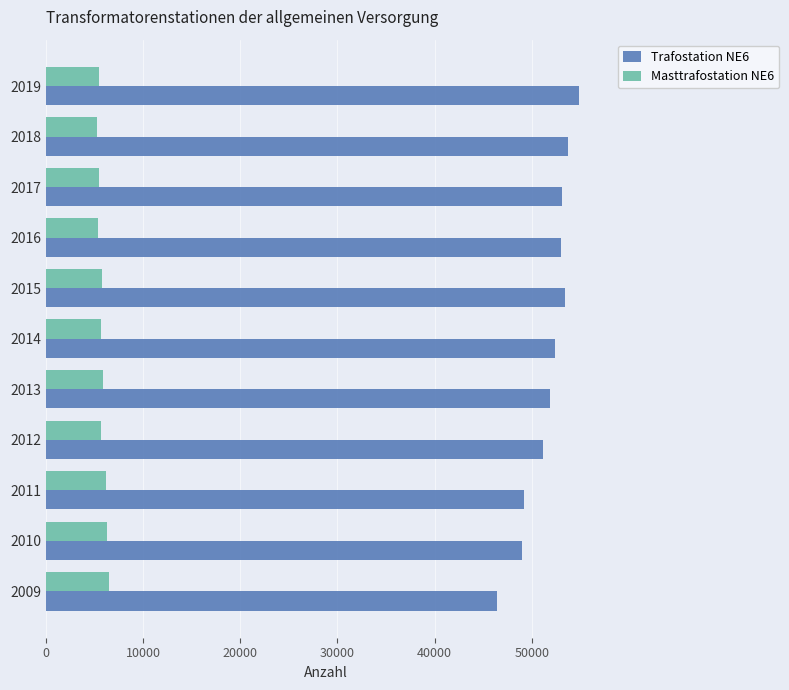

What is the difference between the maximum and minimum values in the Trafostation NE6 series?

8431